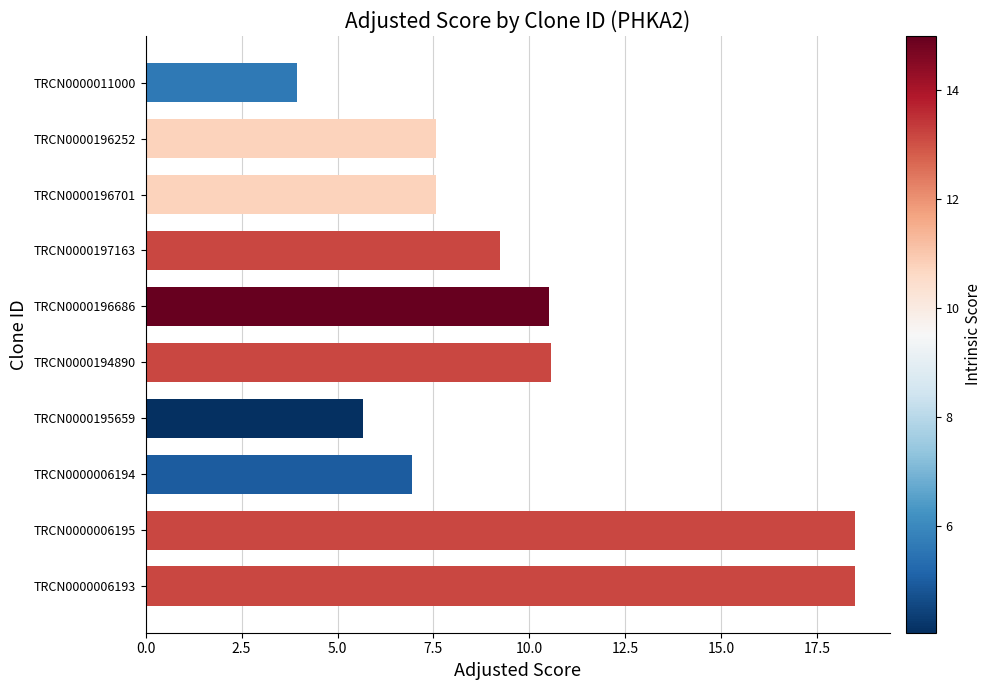

Are the bars grouped side by side (vs. stacked)?

No